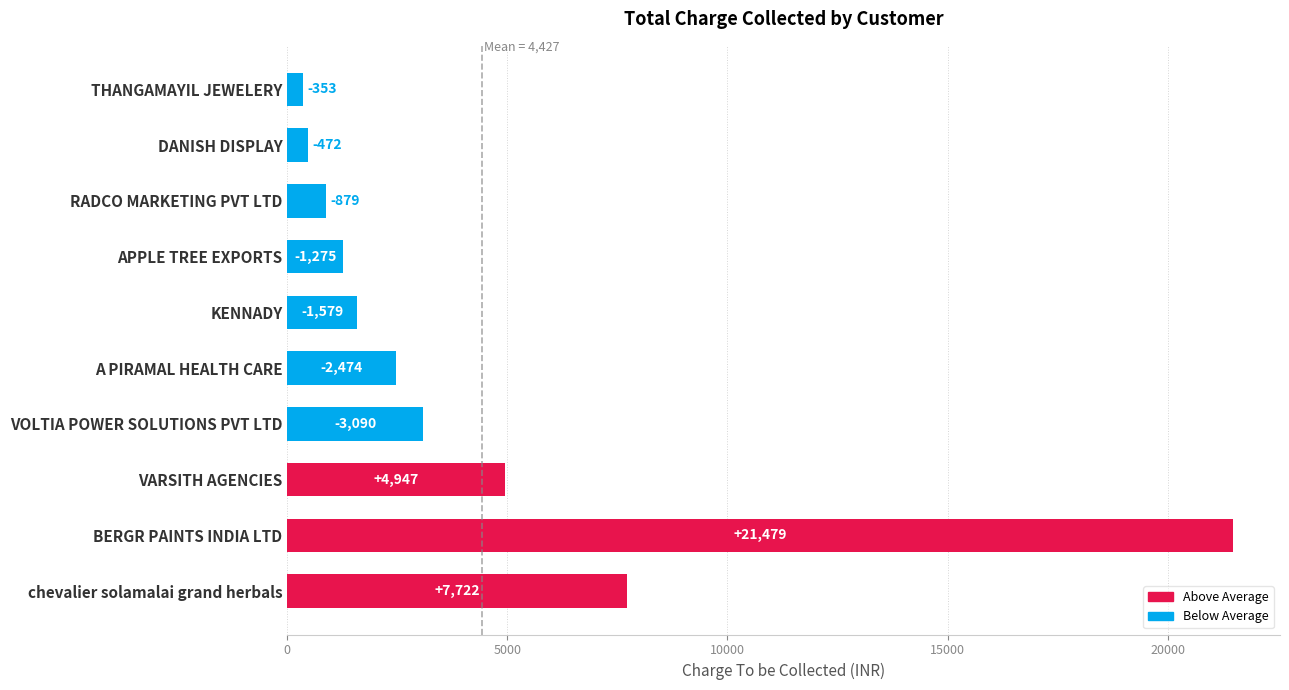

How many bars are there in total?

10